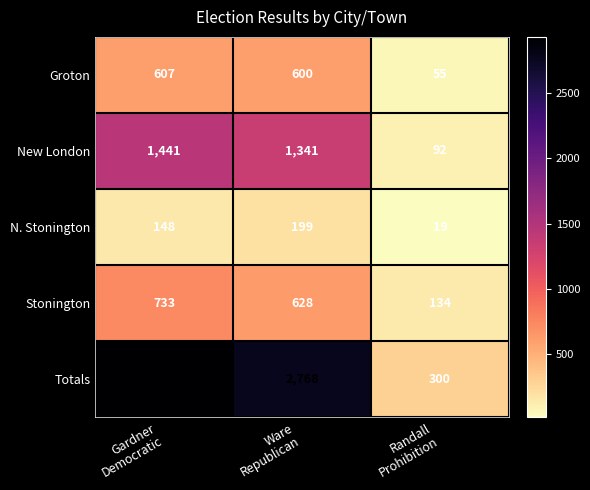

What is the difference between the maximum and minimum values in the Totals series?

2629